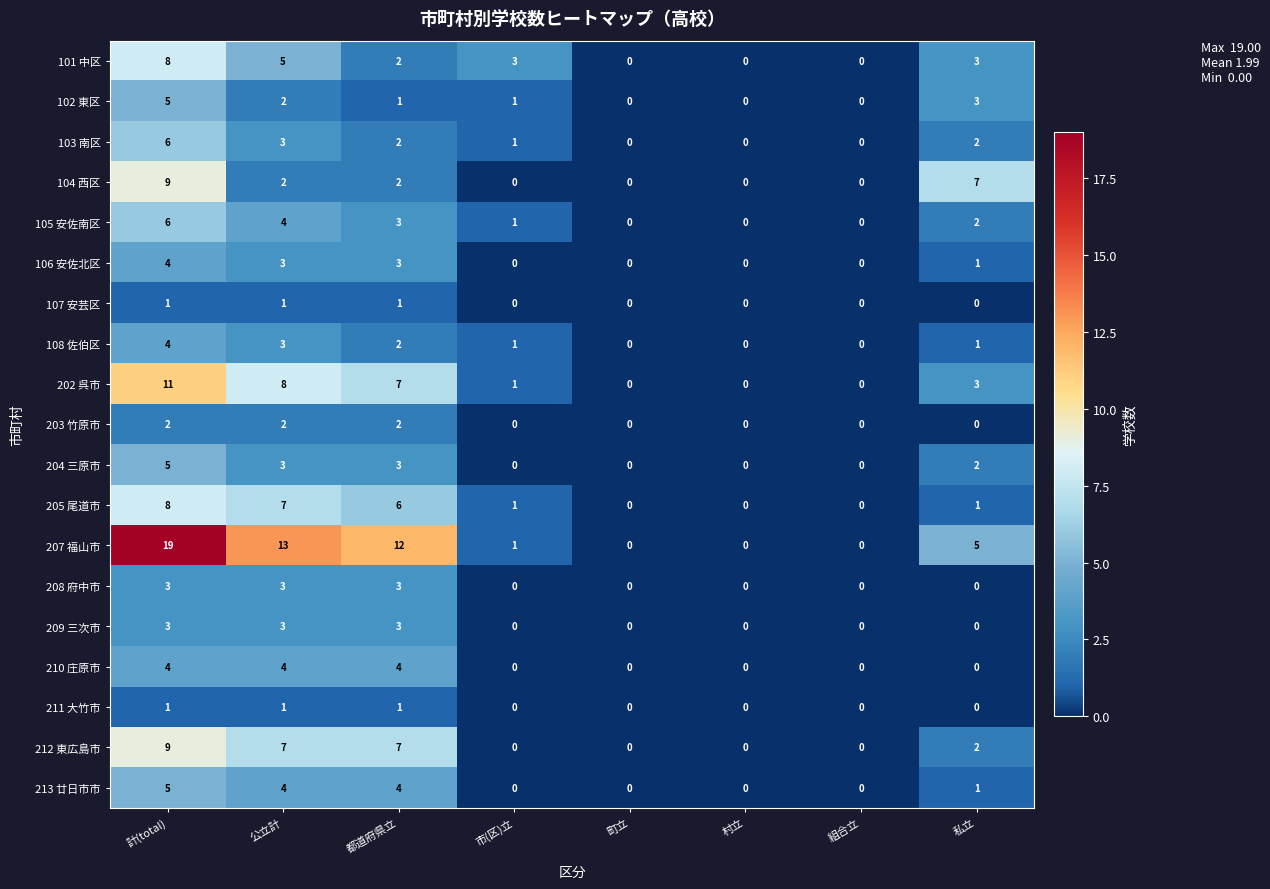

How many distinct data groups are displayed?

19